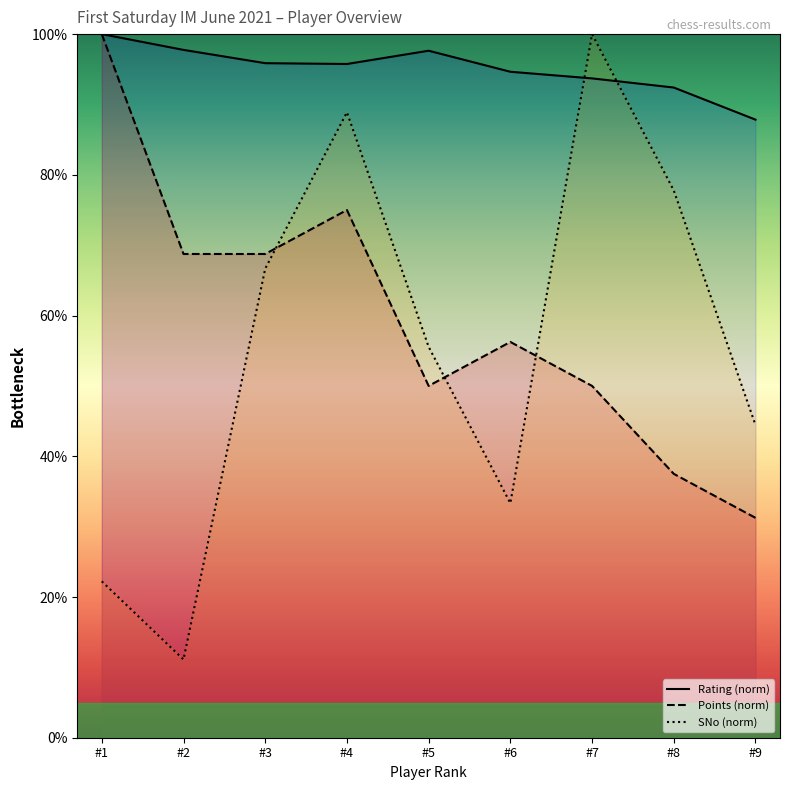

Which series has the largest total across all categories?

Rating (norm)